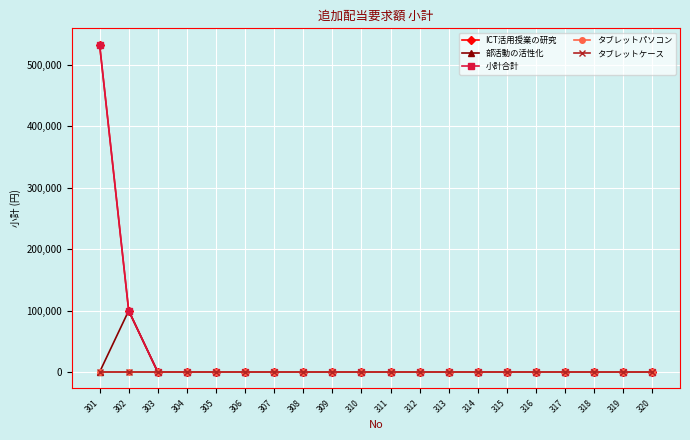

Is this an area chart (filled region under the line)?

No